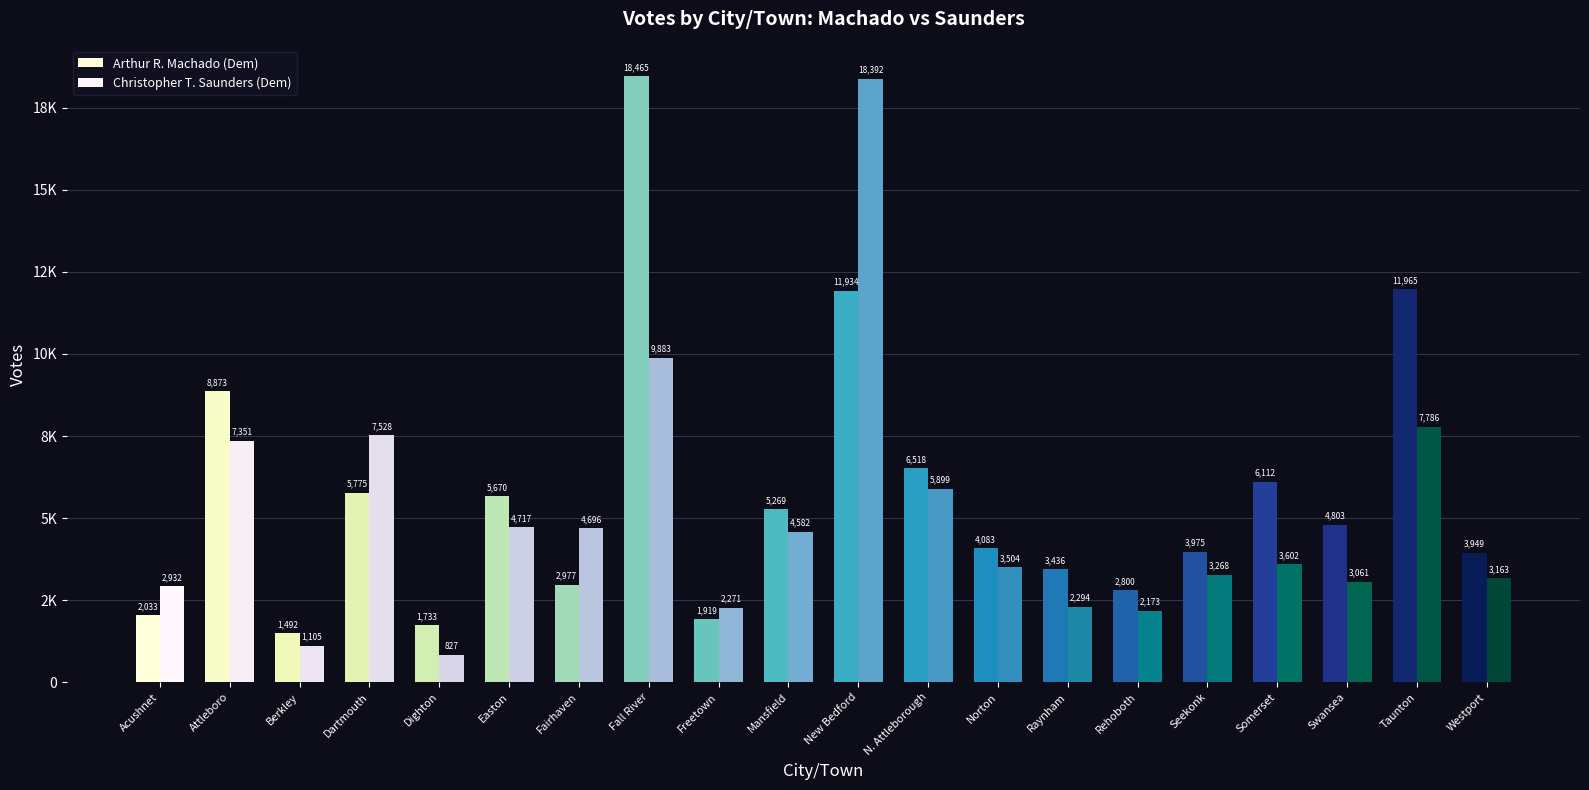

Which series changed the most between Easton and Taunton?

Arthur R. Machado (Dem)